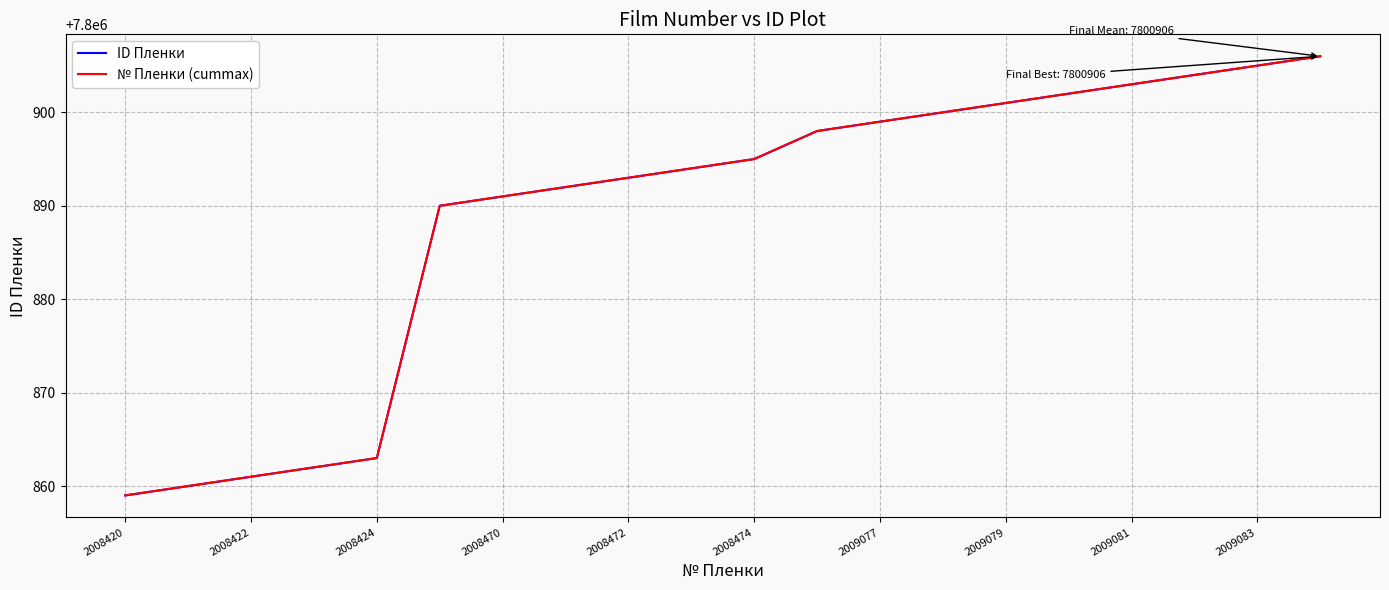

What is the difference between the maximum and second lowest values in the ID Пленки series?

46